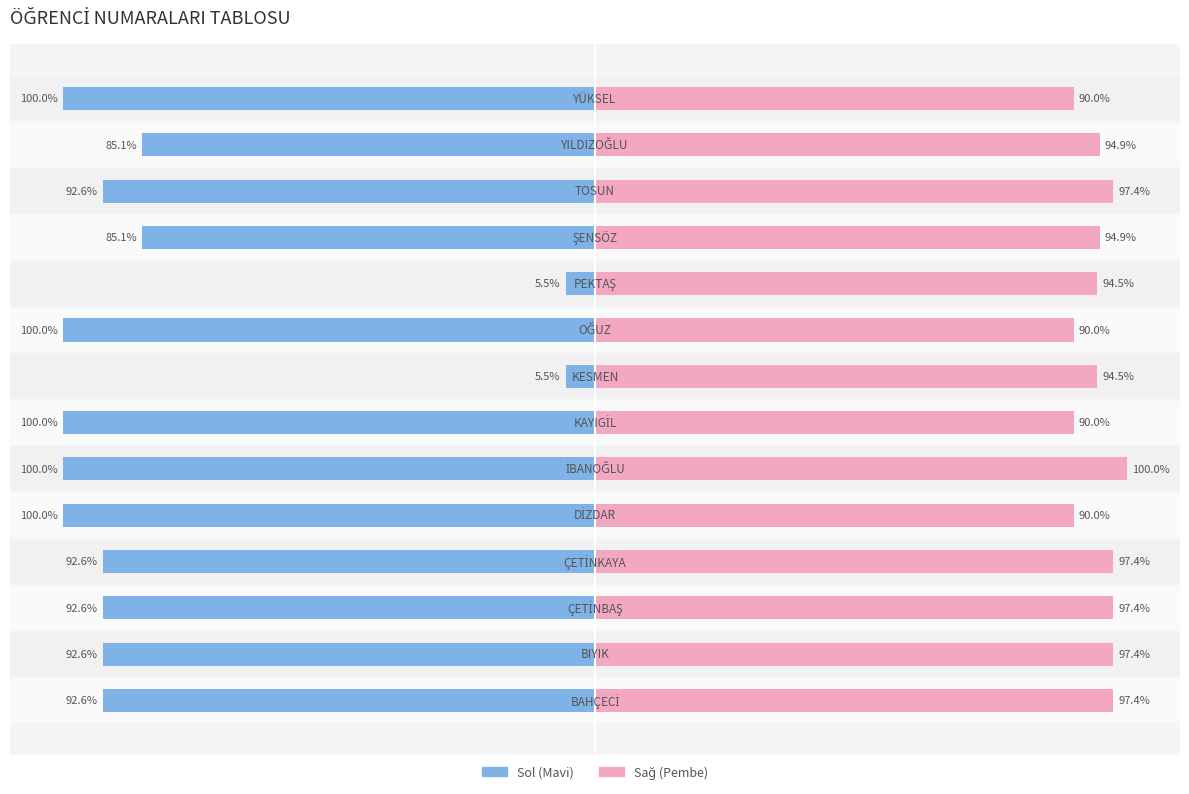

The value of OGRENCINO (Left) at 4 is -100.0. True or false?

True